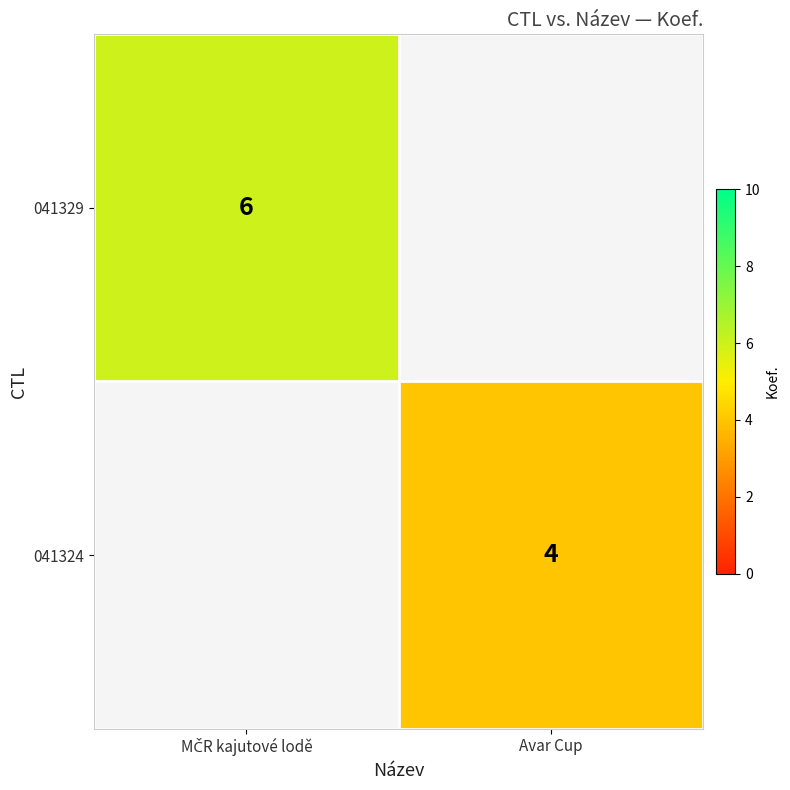

Is it true that 041329 equals 10 at MČR kajutové lodě?

False